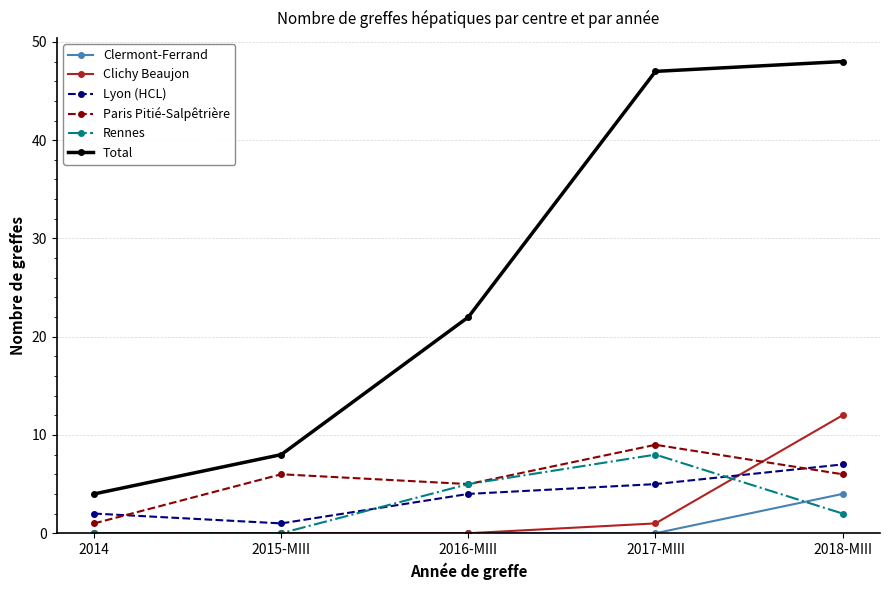

Read the Paris Pitié-Salpêtrière value at 2016-MIII.

5